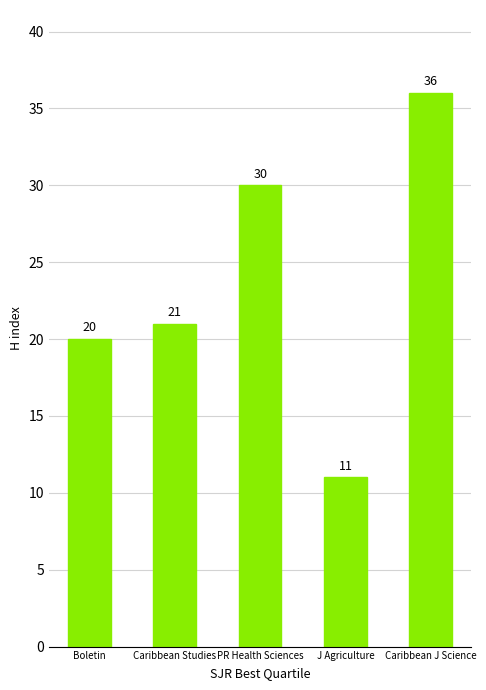

What is the sum of the values at J Agriculture and Boletin?

31